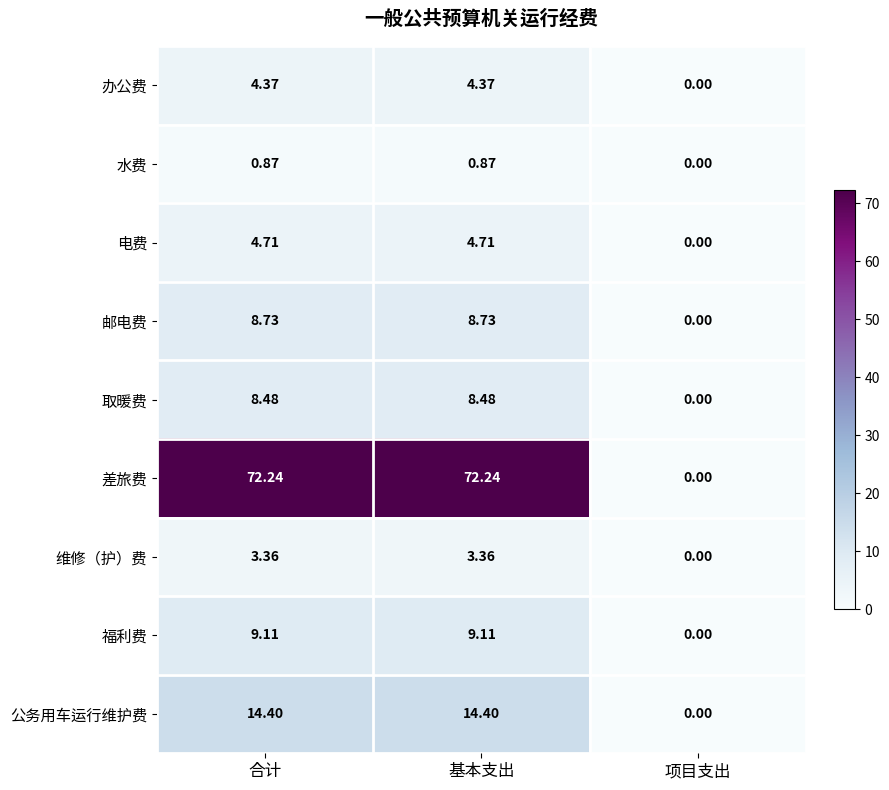

Which series has the largest range (max minus min)?

差旅费